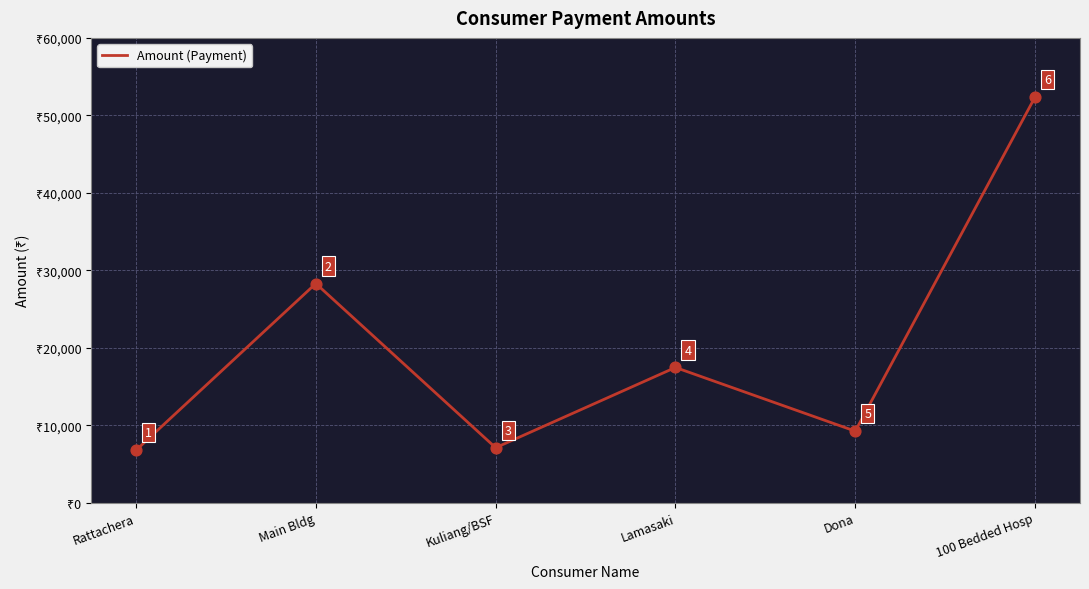

Between Main Bldg and Kuliang/BSF, which is larger?

Main Bldg